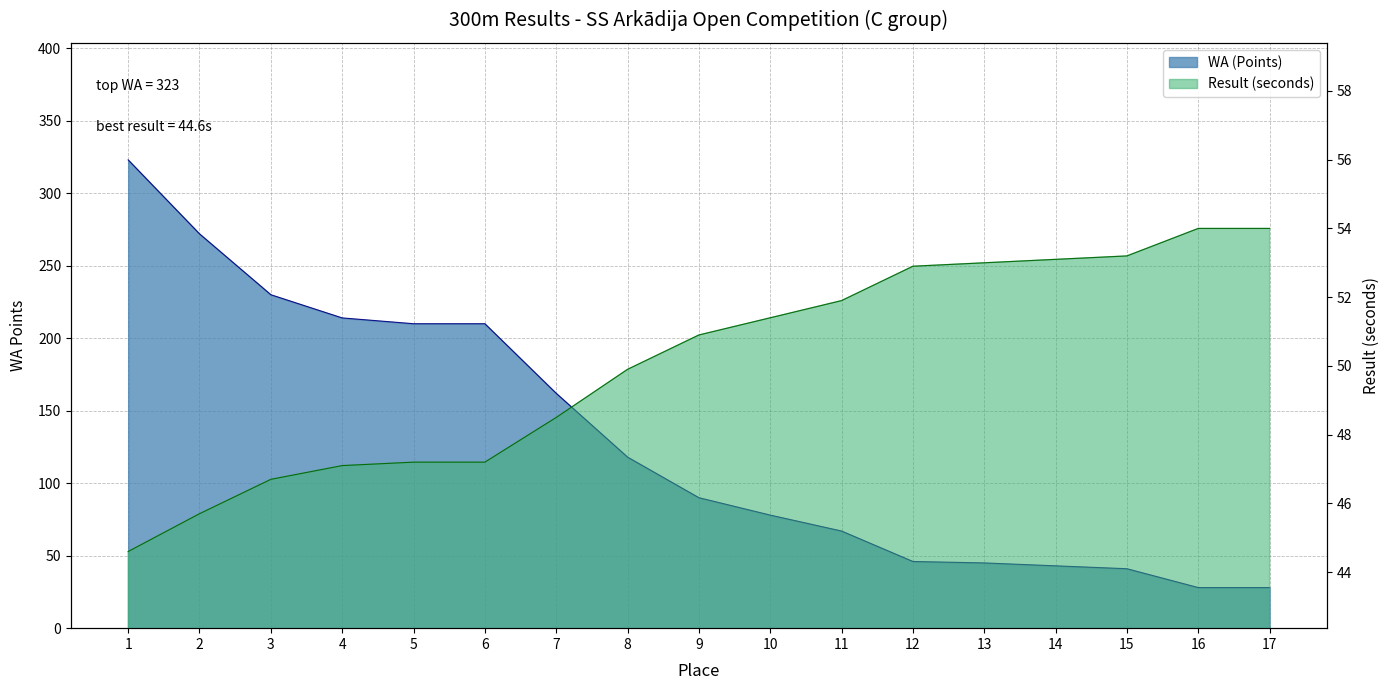

At which category is the sum across all series the highest?

1